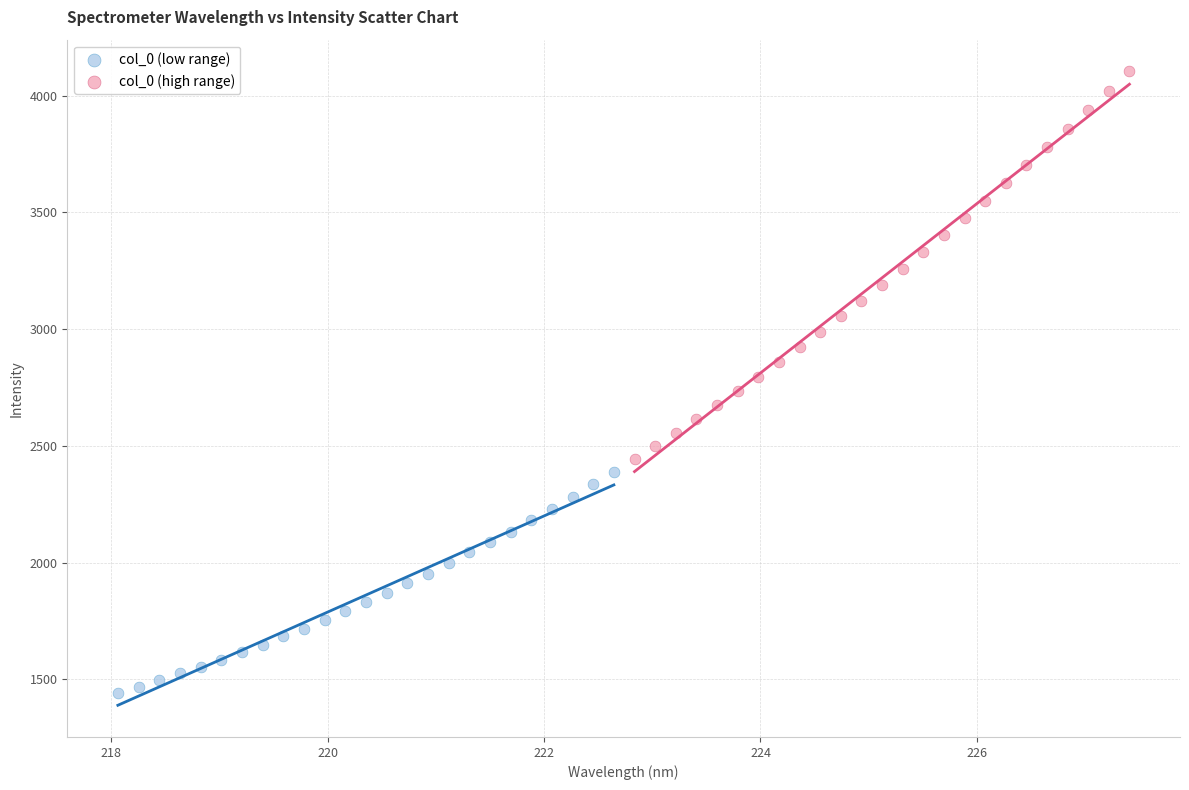

What are all the series names shown in the legend?

col_0 (low range), col_0 (high range)